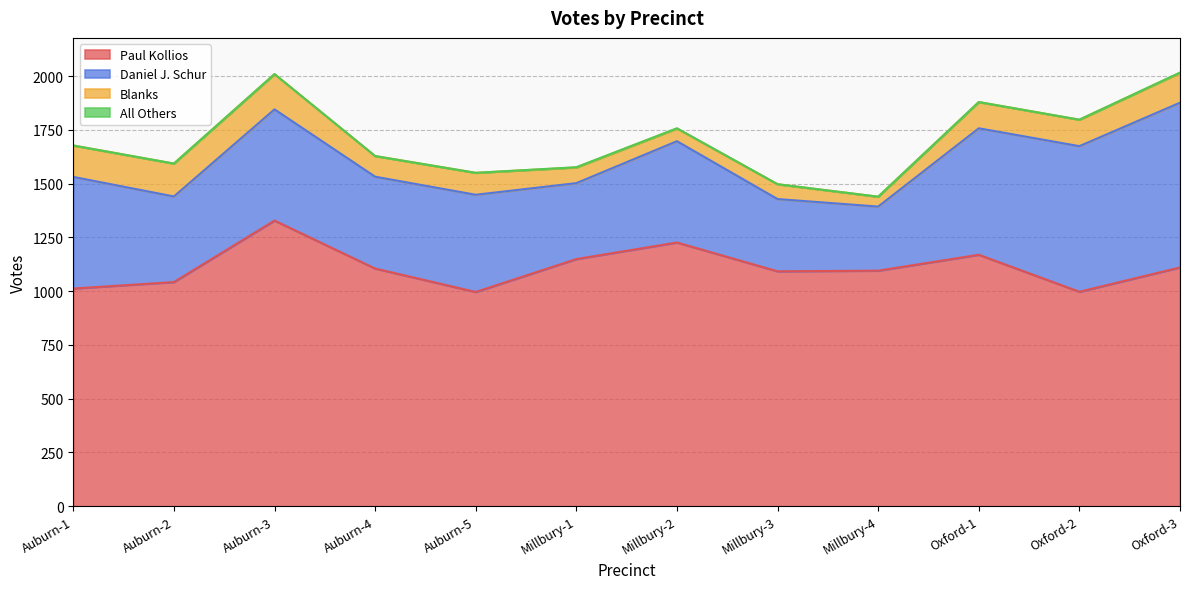

True or false: All Others has more than 0 points higher than both neighbors.

False